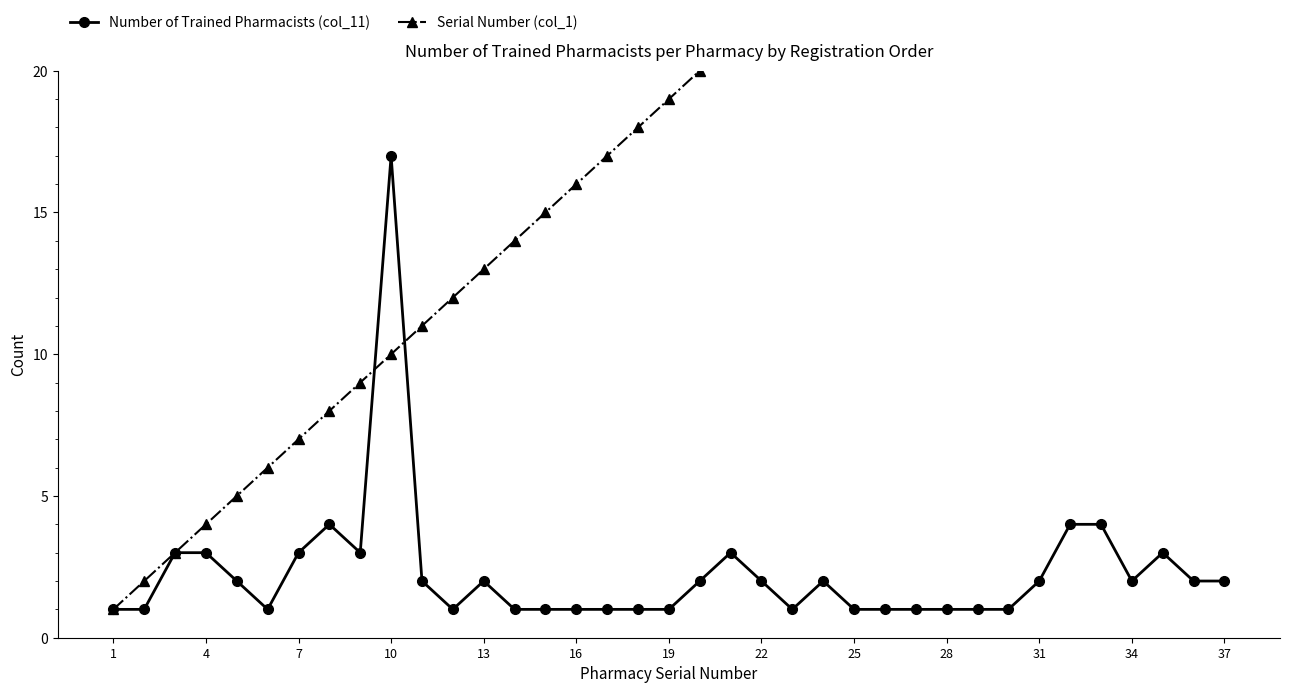

What is the sum of all Serial Number (col_1) values?

703